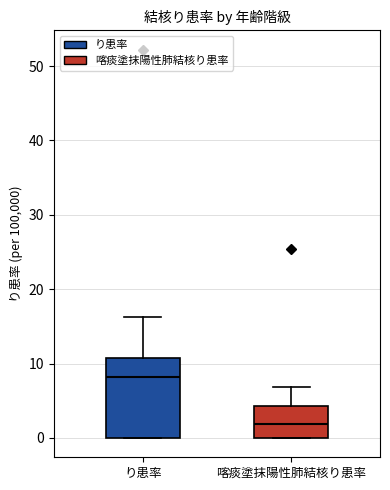

Where is the upper edge of the box for 喀痰塗抹陽性肺結核り患率 on the y-axis? The values are not printed on the chart, so give them approximately, as read against the axis.

4